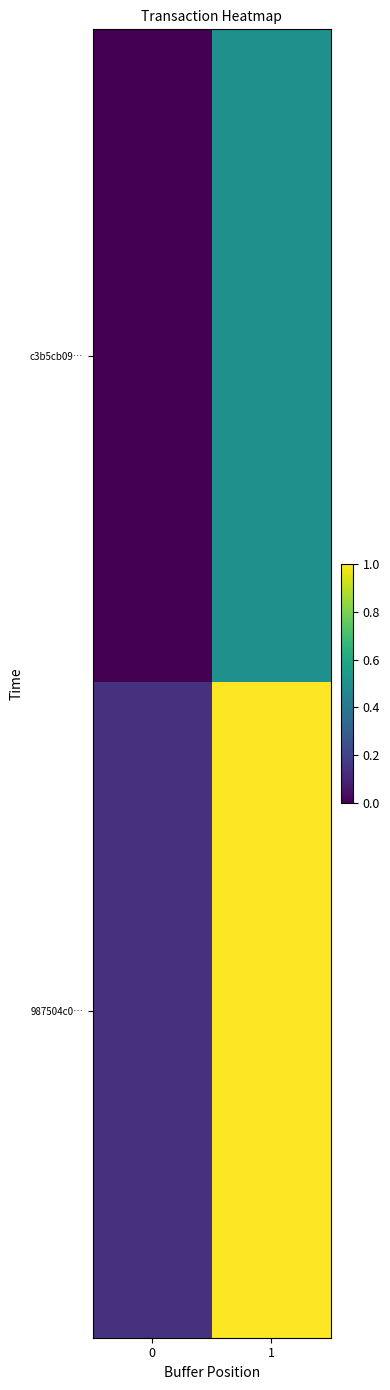

List the series in order of their peak value, lowest first.

c3b5cb09…, 987504c0…